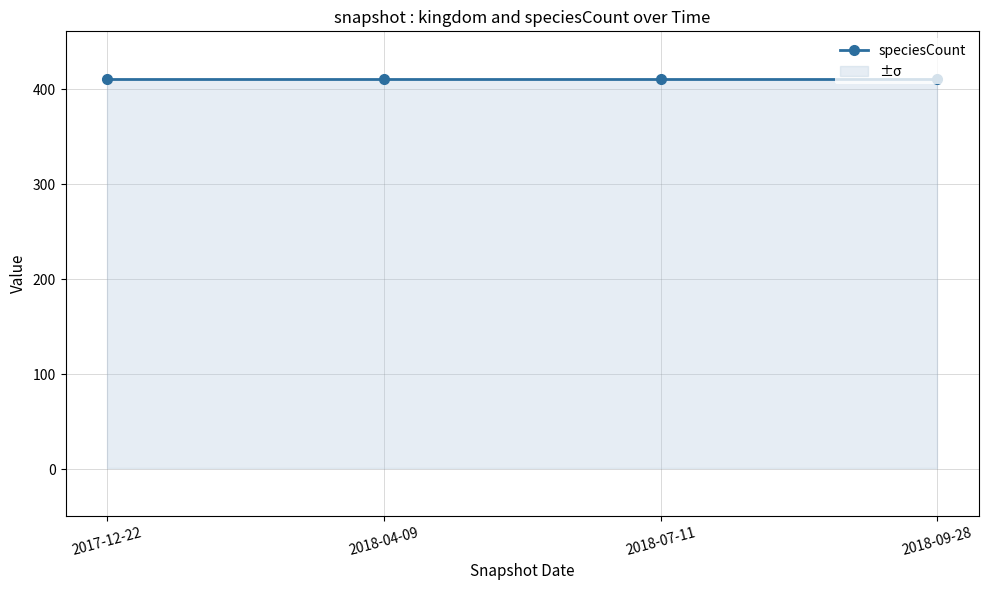

True or false: kingdom has more than 1 interior local peaks.

False